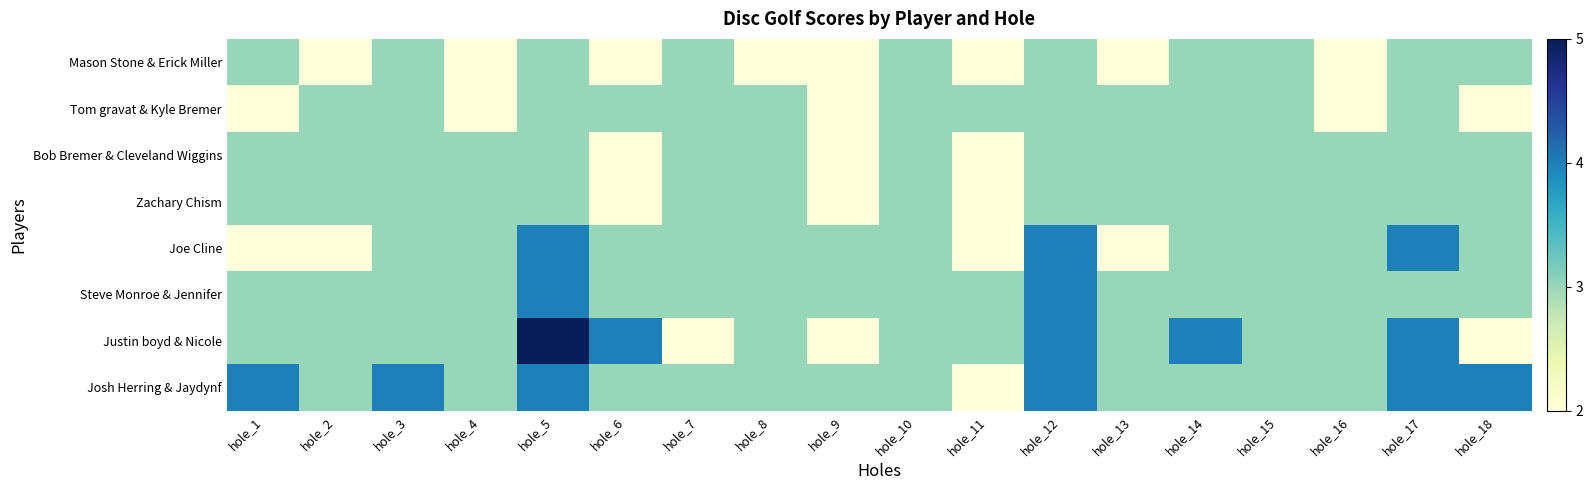

Count the number of categories in the chart.

18